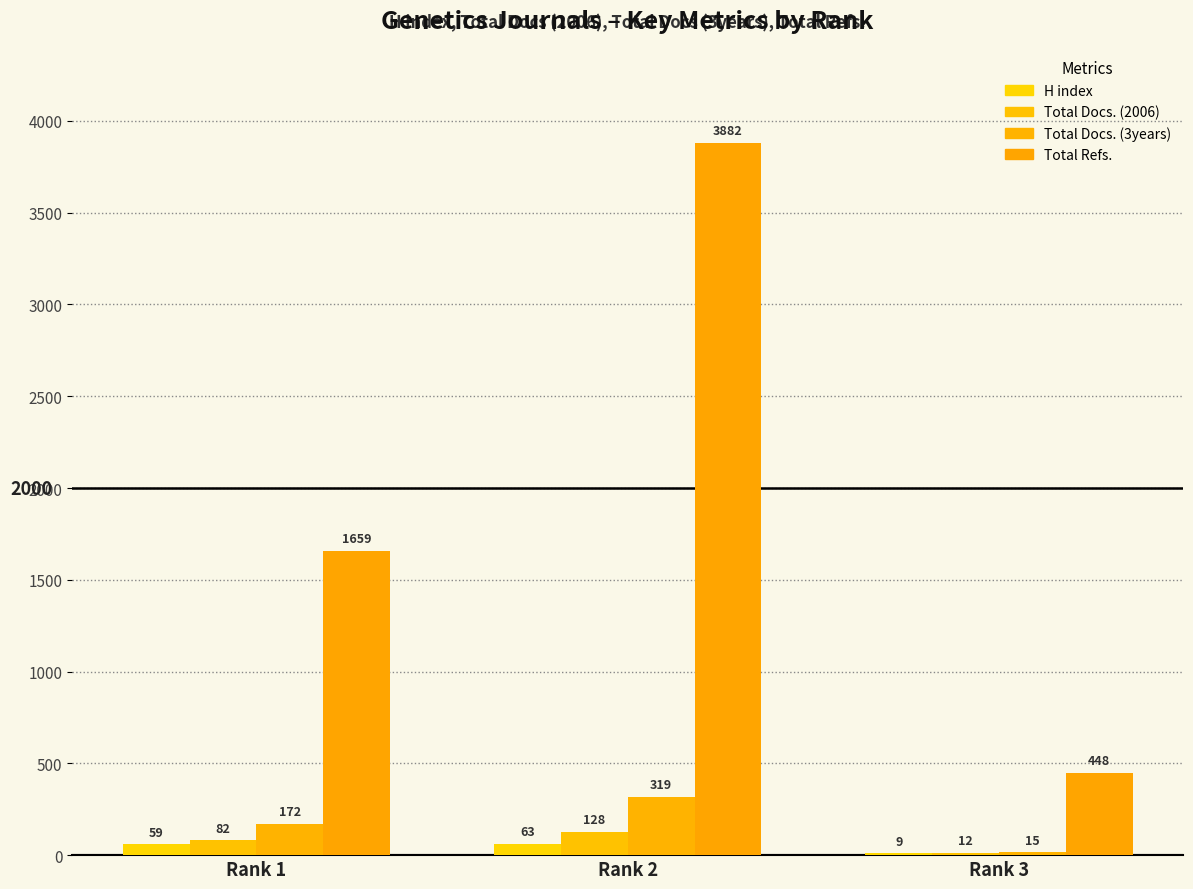

The value of H index at Rank 3 is 9. True or false?

True